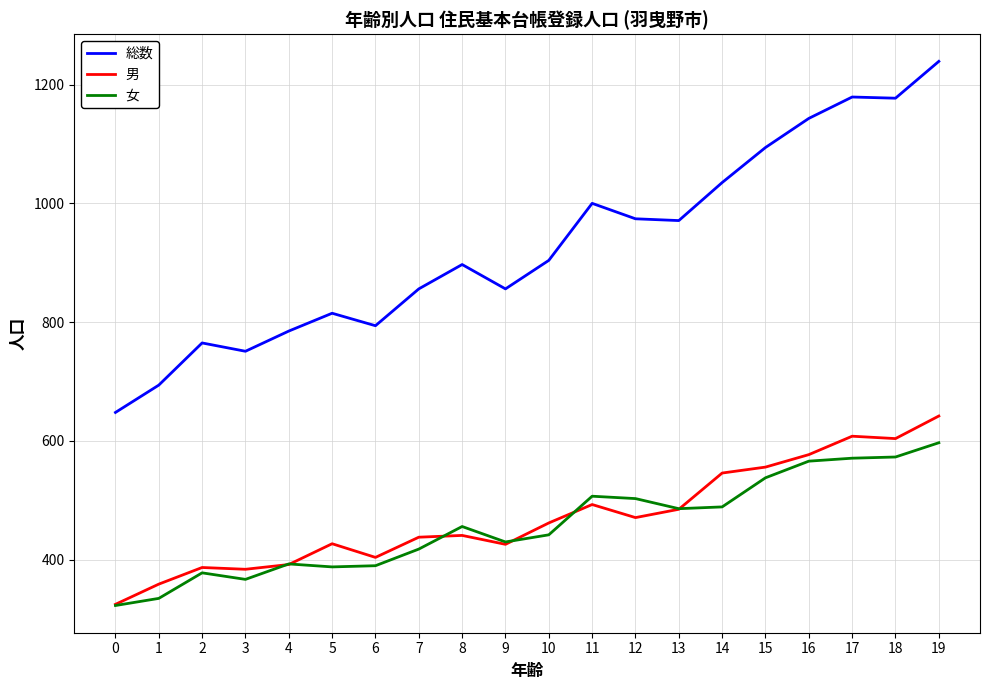

What is the greatest value displayed?

1239